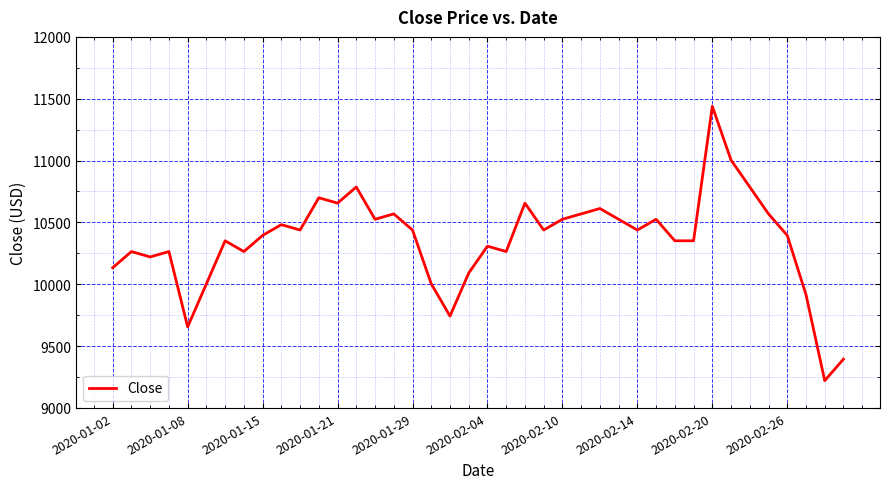

What is the maximum value shown in the chart?

11438.8